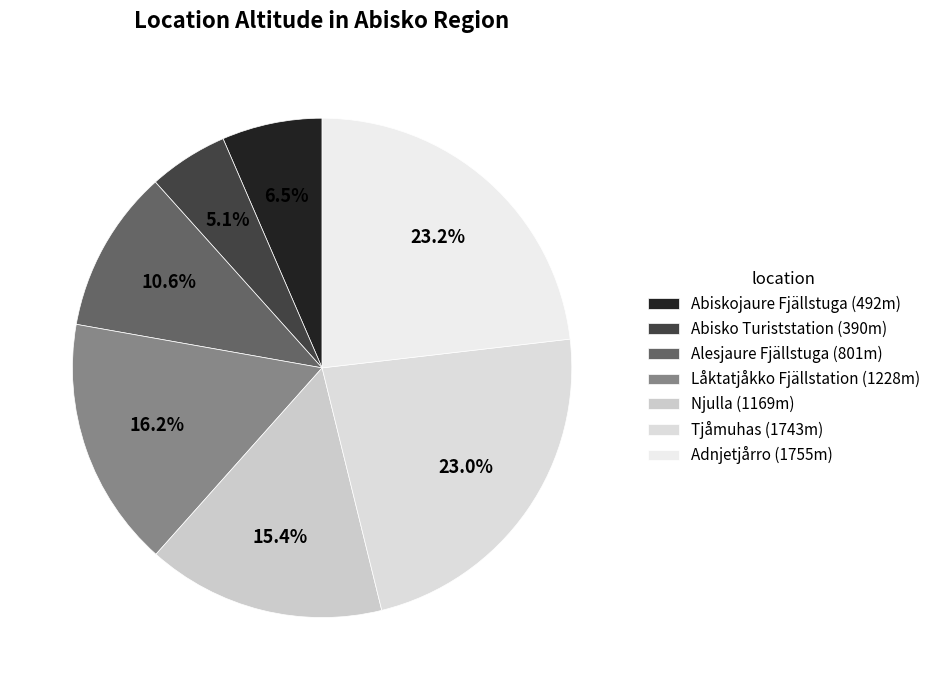

Count the number of slices in the pie.

7